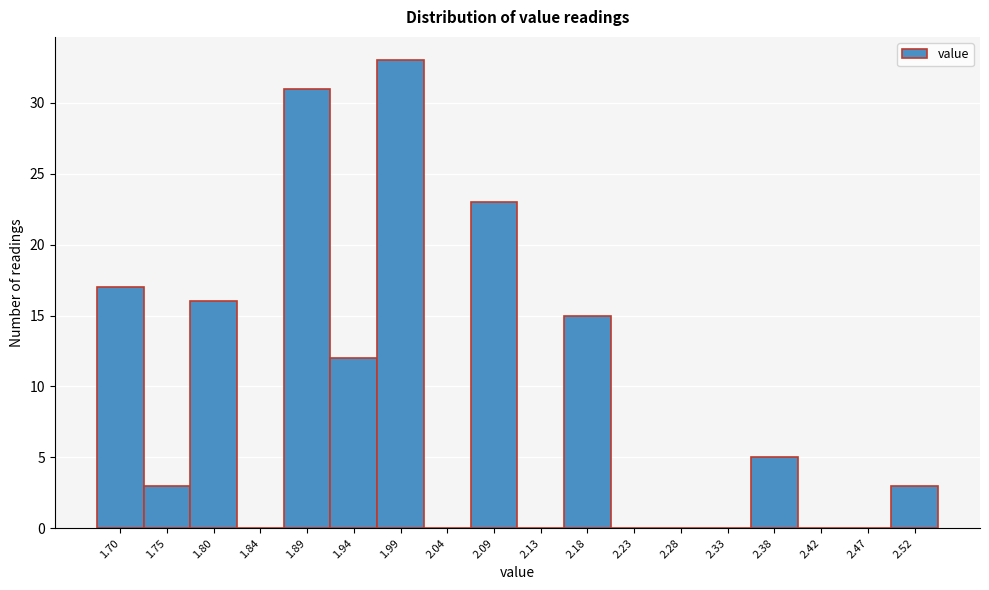

Reading left to right, what are all the values shown in this chart?

1.70=17	1.75=3	1.80=16	1.84=0	1.89=31	1.94=12	1.99=33	2.04=0	2.09=23	2.13=0	2.18=15	2.23=0	2.28=0	2.33=0	2.38=5	2.42=0	2.47=0	2.52=3